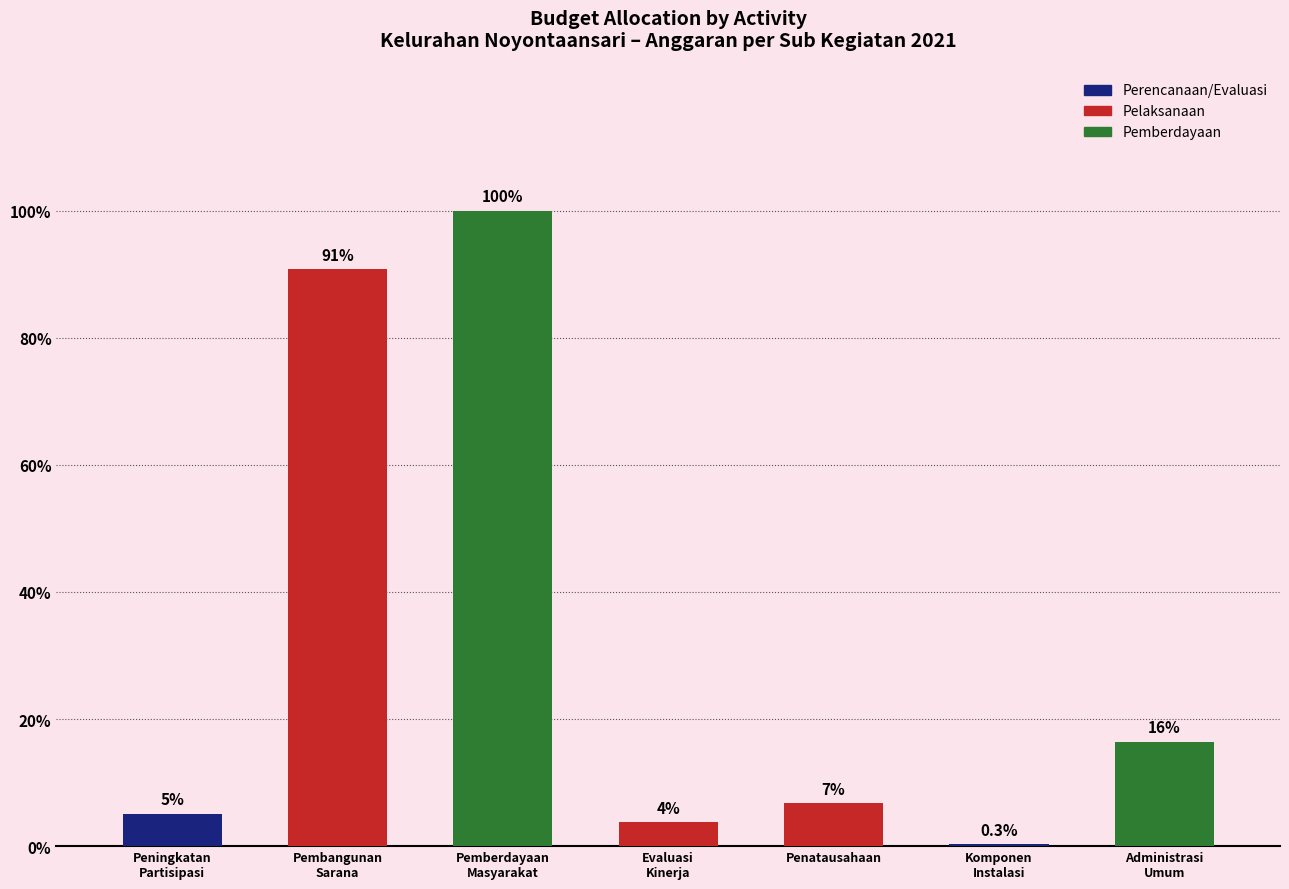

Reading left to right, transcribe all the data shown in this chart.

15000000	267000000	294068000	11000000	20000000	800000	48300000